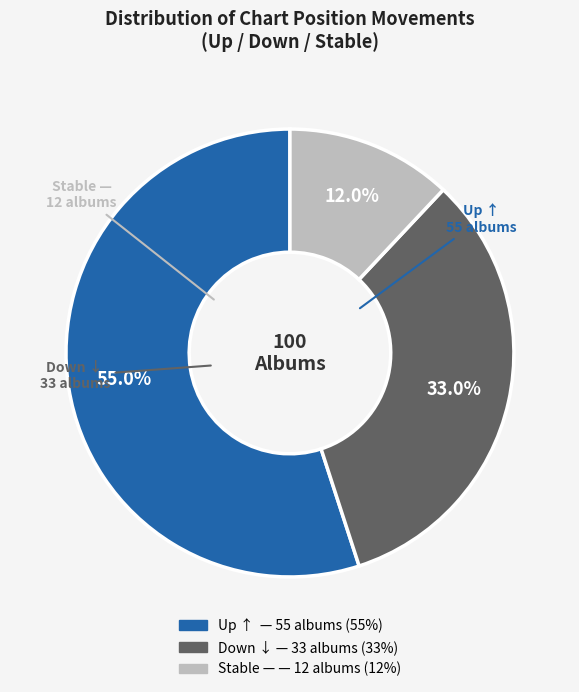

Does any single category account for the majority?

Yes